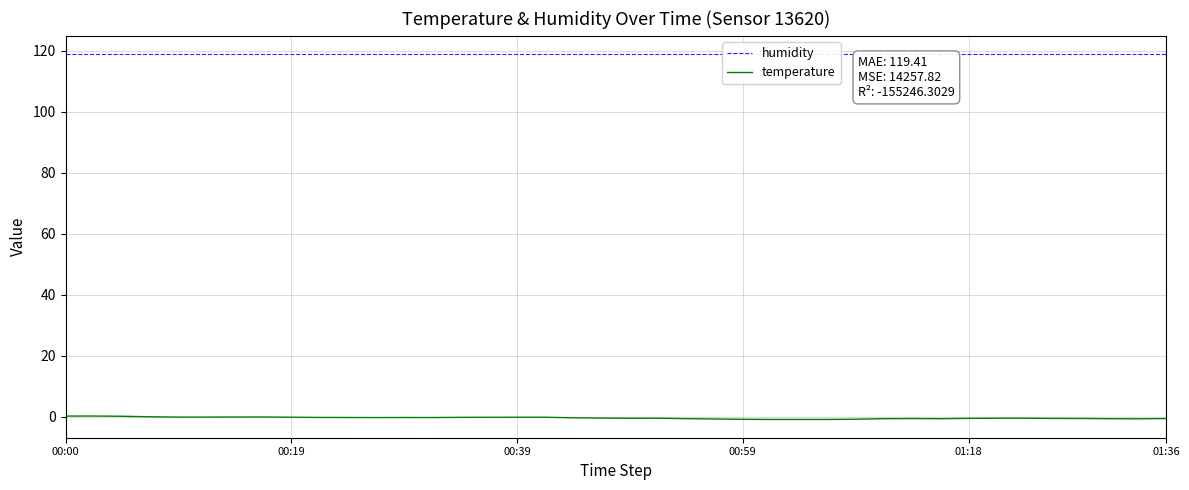

What is the sum of the temperature values at 7 and 01:18?

-0.2